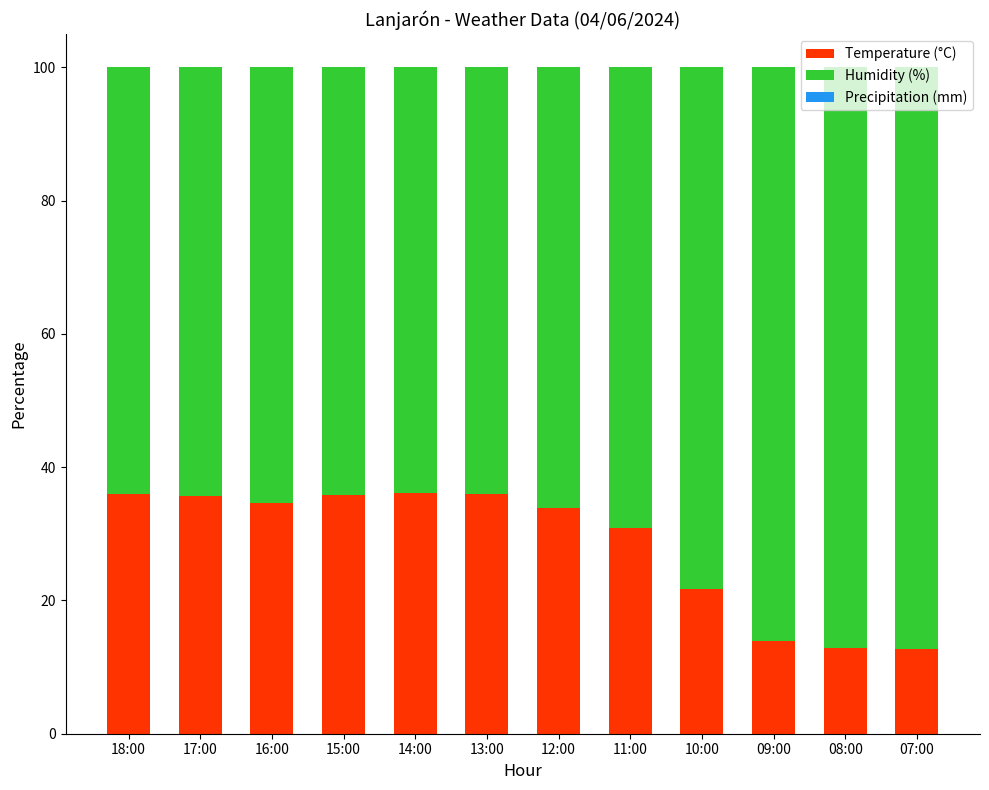

What is the sum of the Temperature (°C) values at 08:00 and 13:00?

48.9